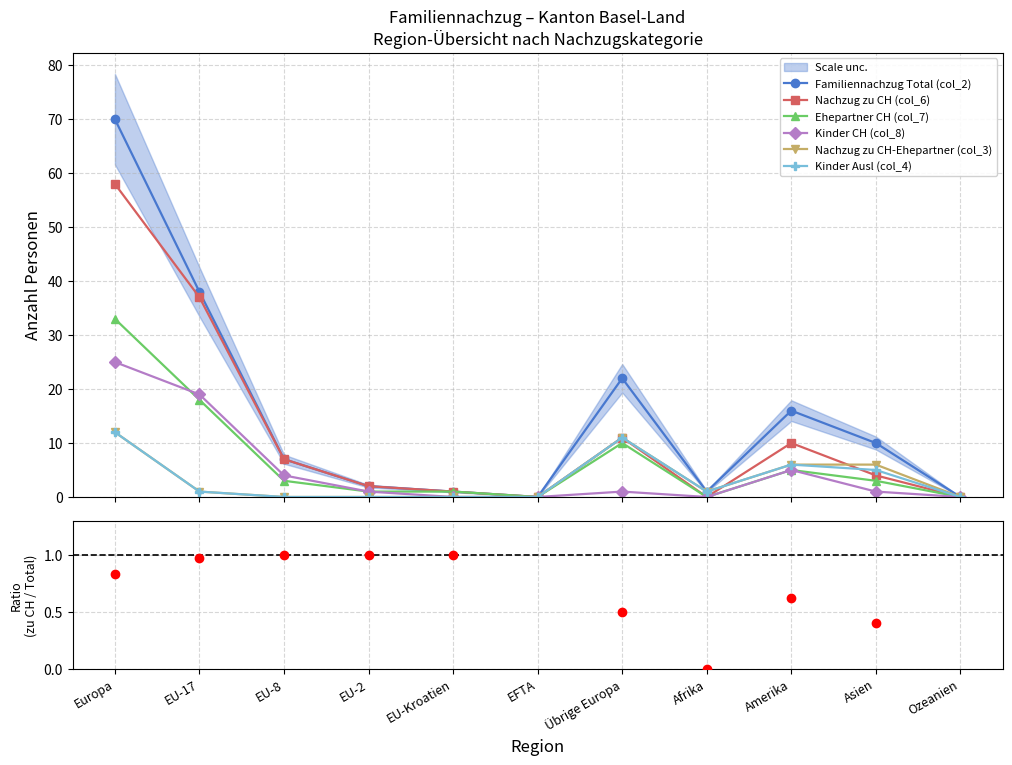

True or false: Nachzug zu CH-Ehepartner (col_3) and Ehepartner CH (col_7) intersect in this chart.

False